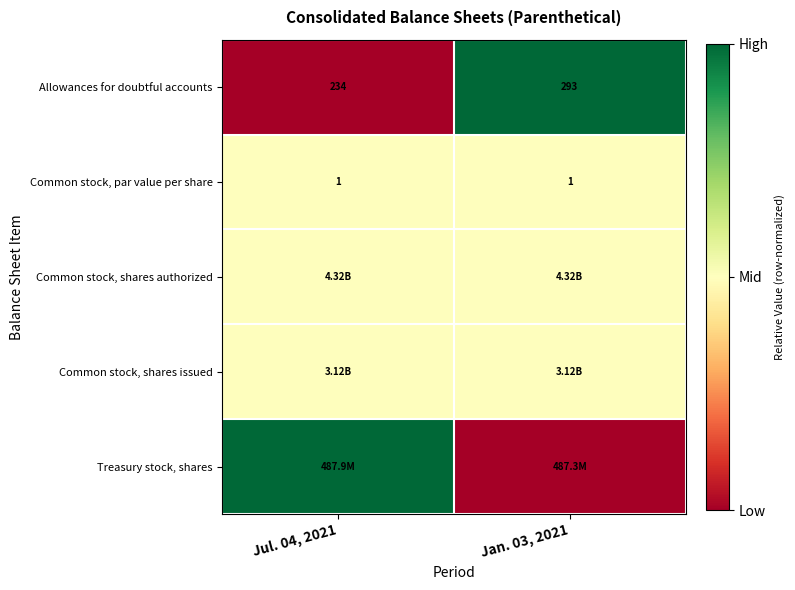

Is the value of Common stock, par value per share at Jul. 04, 2021 greater than the value of Allowances for doubtful accounts at Jul. 04, 2021?

No